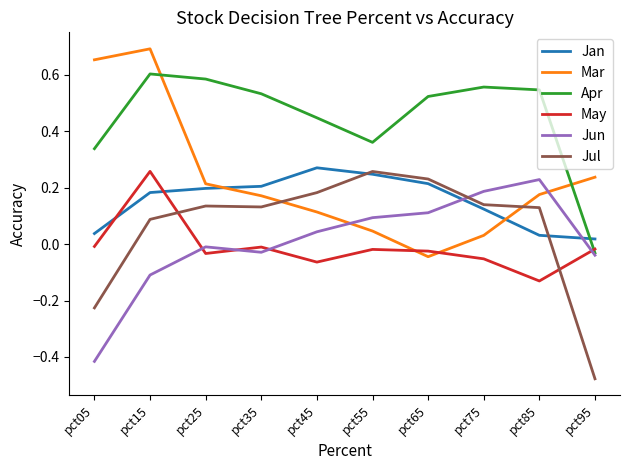

What is the sum of the Apr values at pct75 and pct65?

1.1